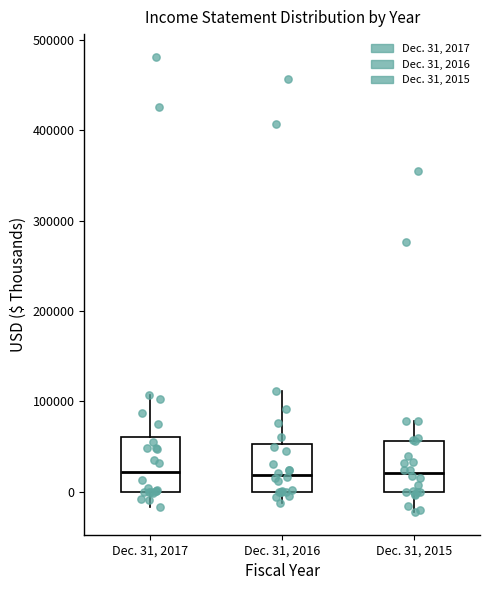

Reading left to right, transcribe this box plot: for each box, give where its median line is, the range the box spans, and where its two whiskers end, as read against the y-axis. The values are not printed on the chart, so give them approximately, as read against the axis.

Dec. 31, 2017: median 20000, box 0 to 60000, whiskers -20000 to 110000
Dec. 31, 2016: median 20000, box 0 to 50000, whiskers -10000 to 110000
Dec. 31, 2015: median 20000, box 0 to 60000, whiskers -20000 to 80000